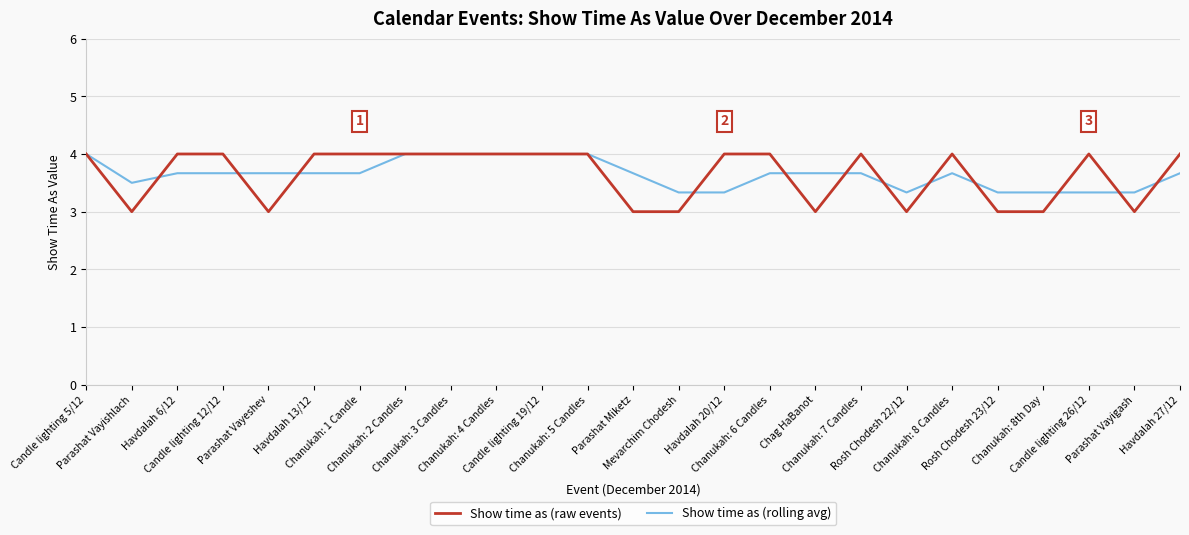

True or false: Show time as (raw events) has more than 1 interior local peaks.

True